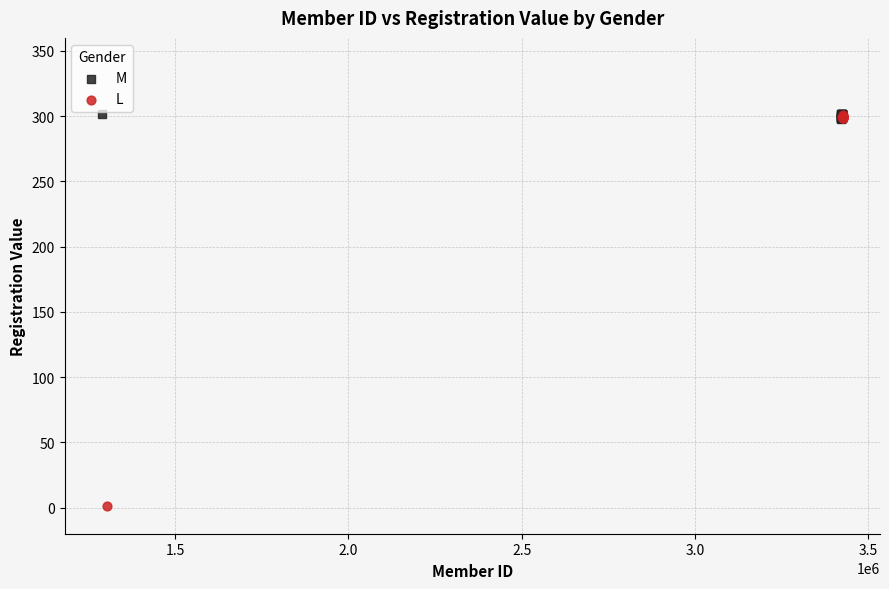

Which series has the widest spread of Y values?

L